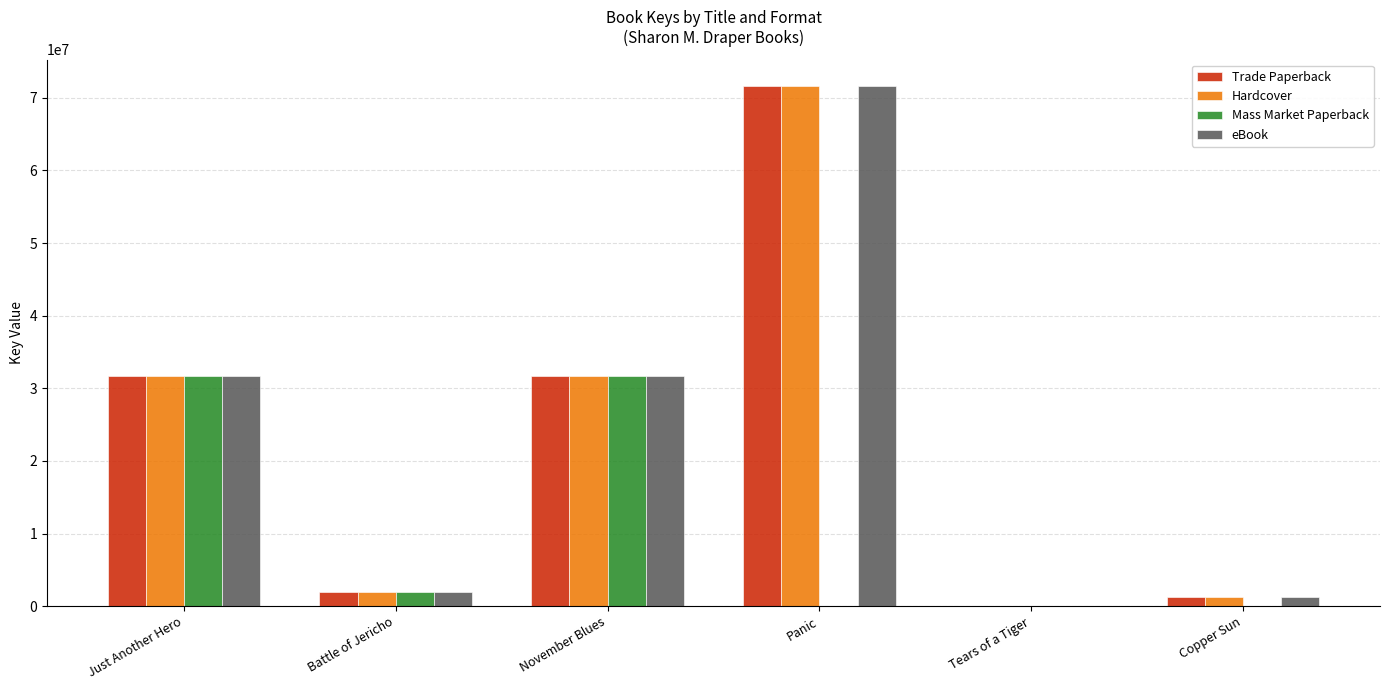

Between Just Another Hero and Tears of a Tiger, which series saw the biggest shift?

Mass Market Paperback